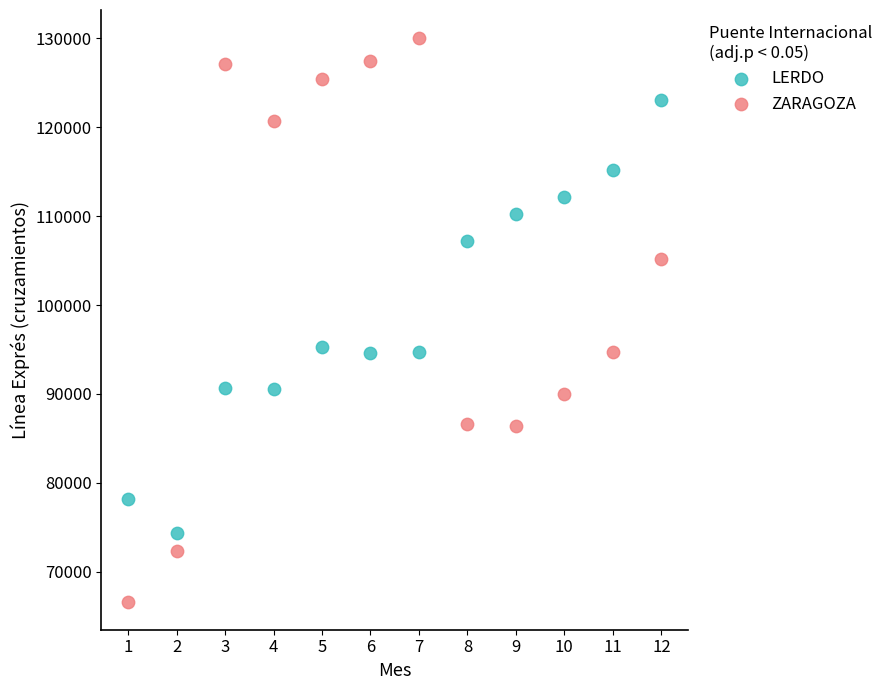

Across all data points, what is the range of X values (max minus min)?

11